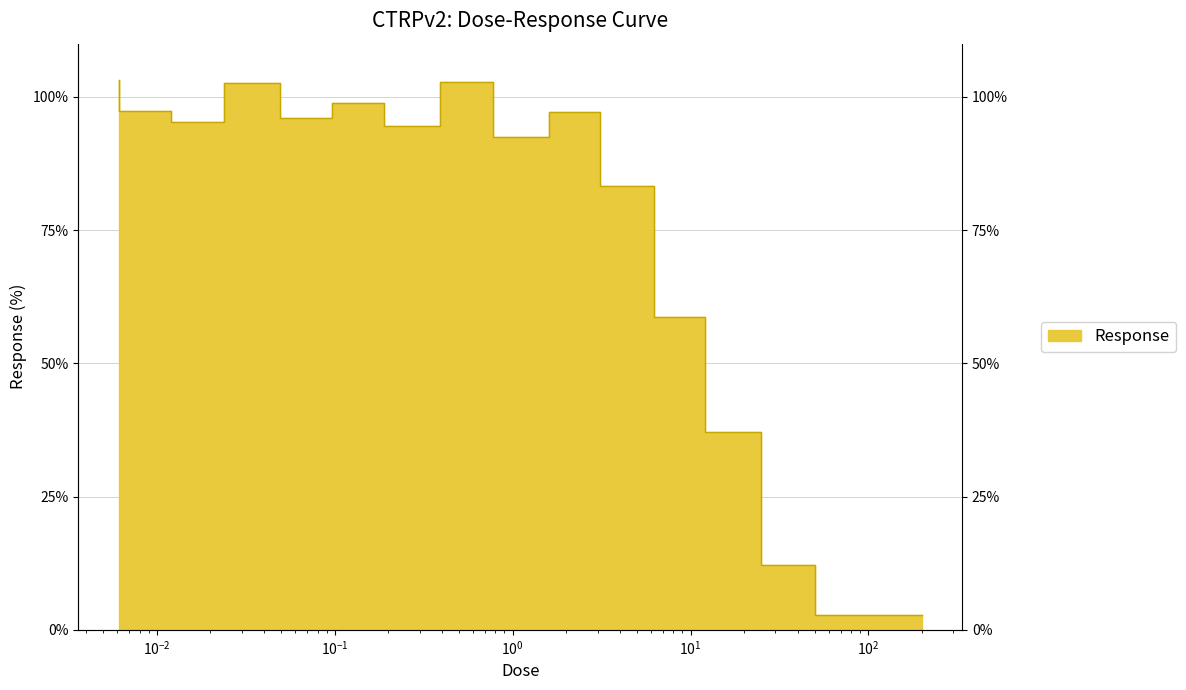

At which category does the data reach its first local valley?

0.024